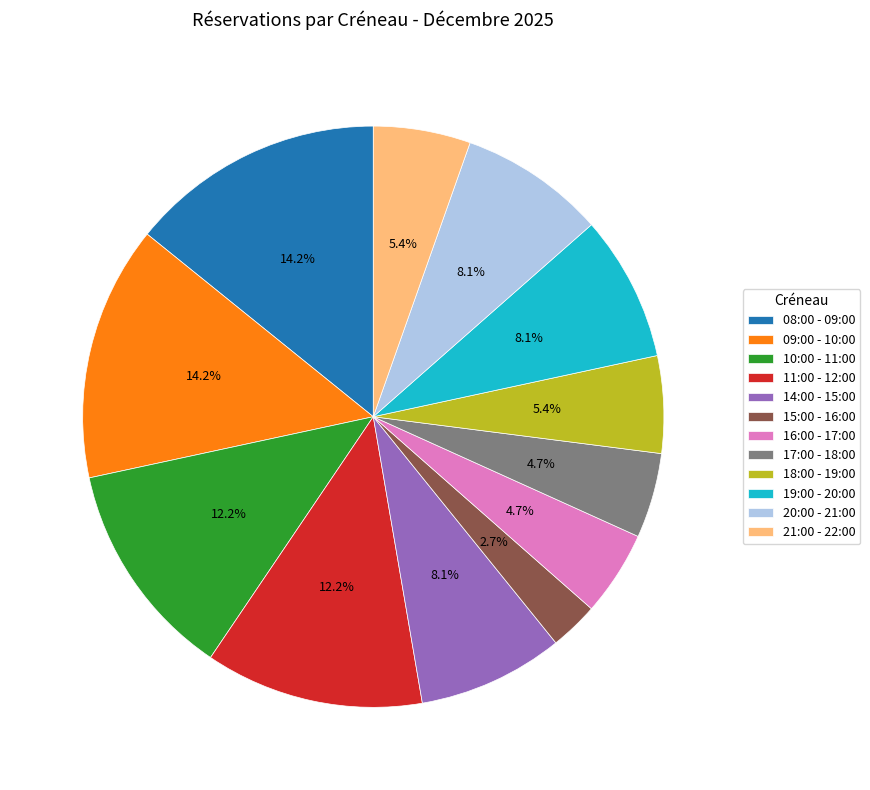

Which category has the smallest portion of the pie?

15:00 - 16:00